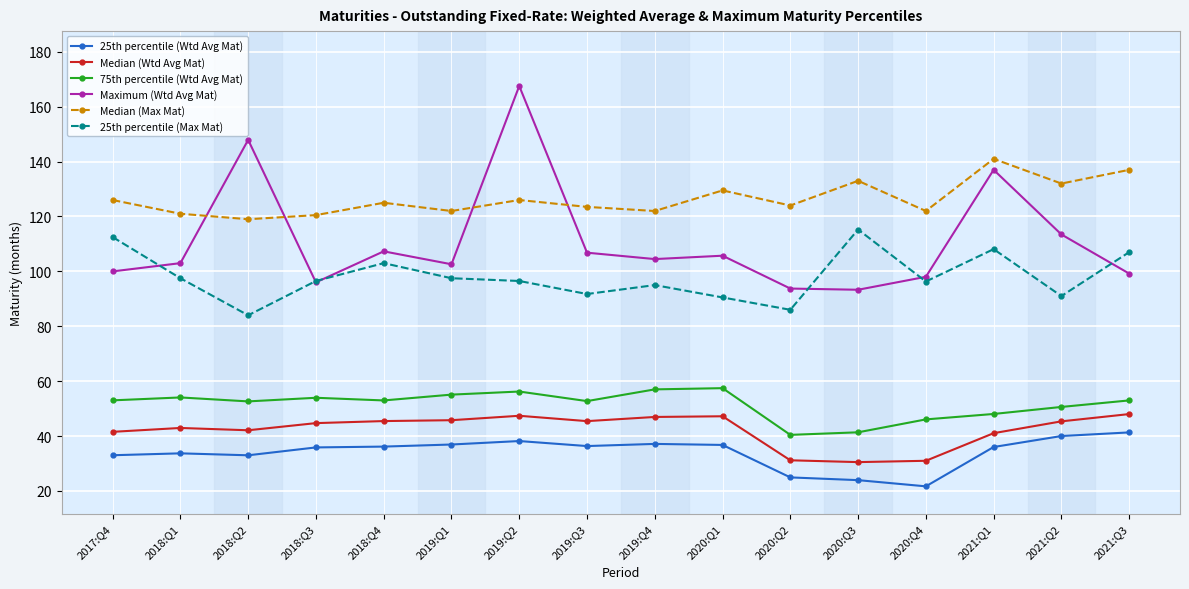

At how many categories does at least one series exceed 73?

16